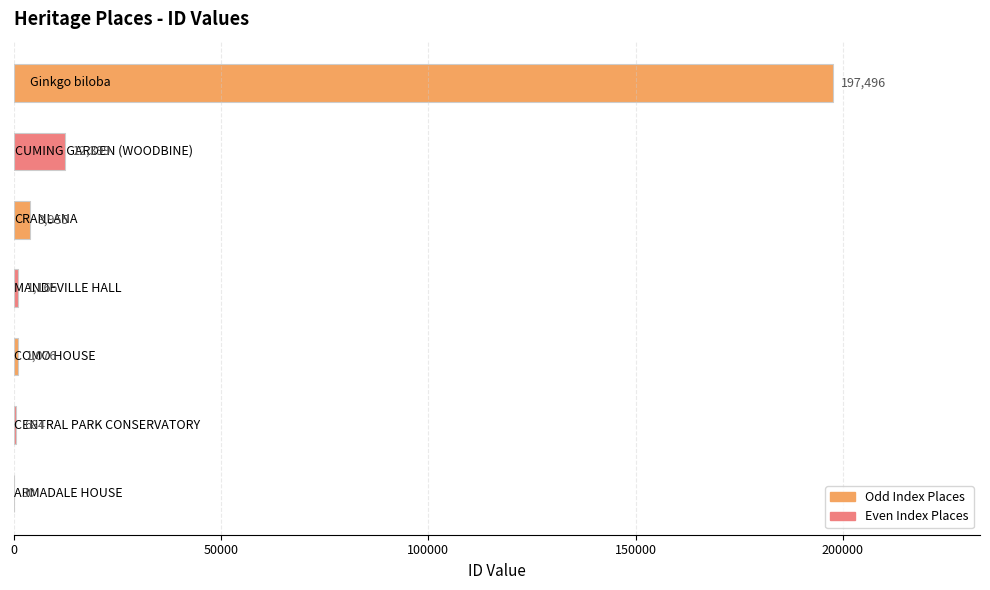

What is the greatest value displayed?

197496